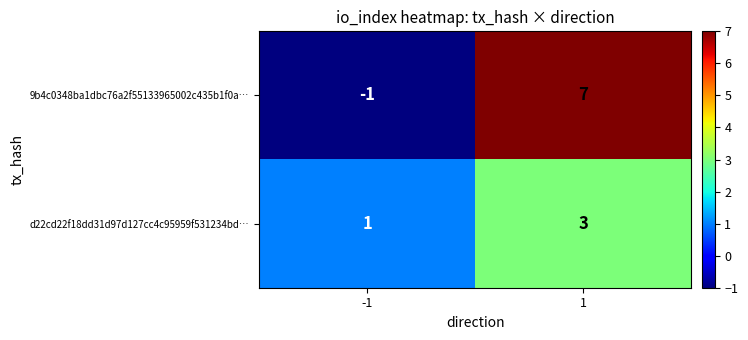

What is the maximum value for d22cd22f18dd31d97d127cc4c95959f531234bd…?

3